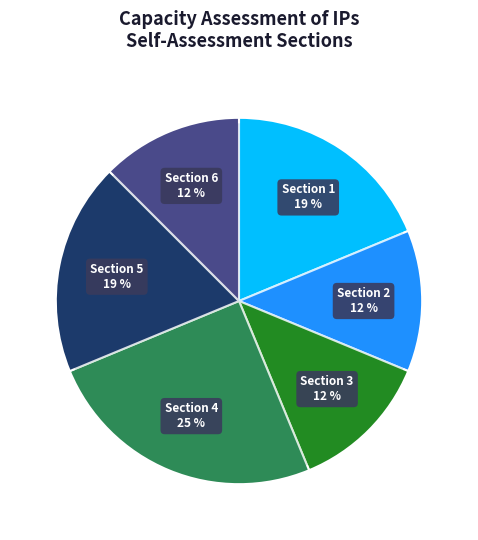

How many slices are in this pie chart?

6